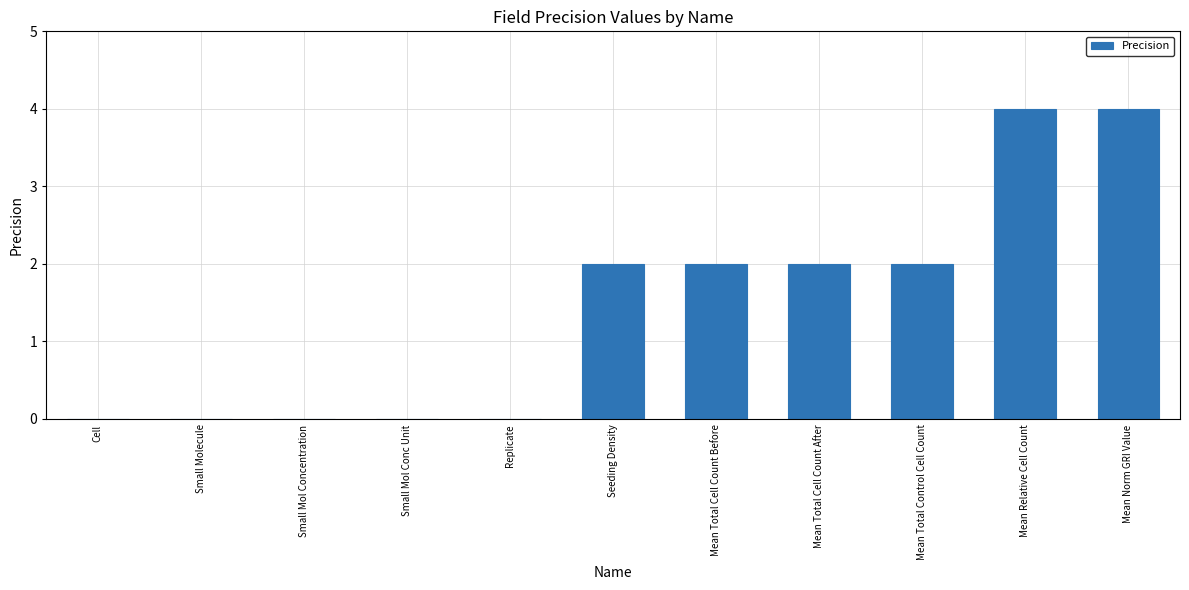

What is the sum of all values?

16